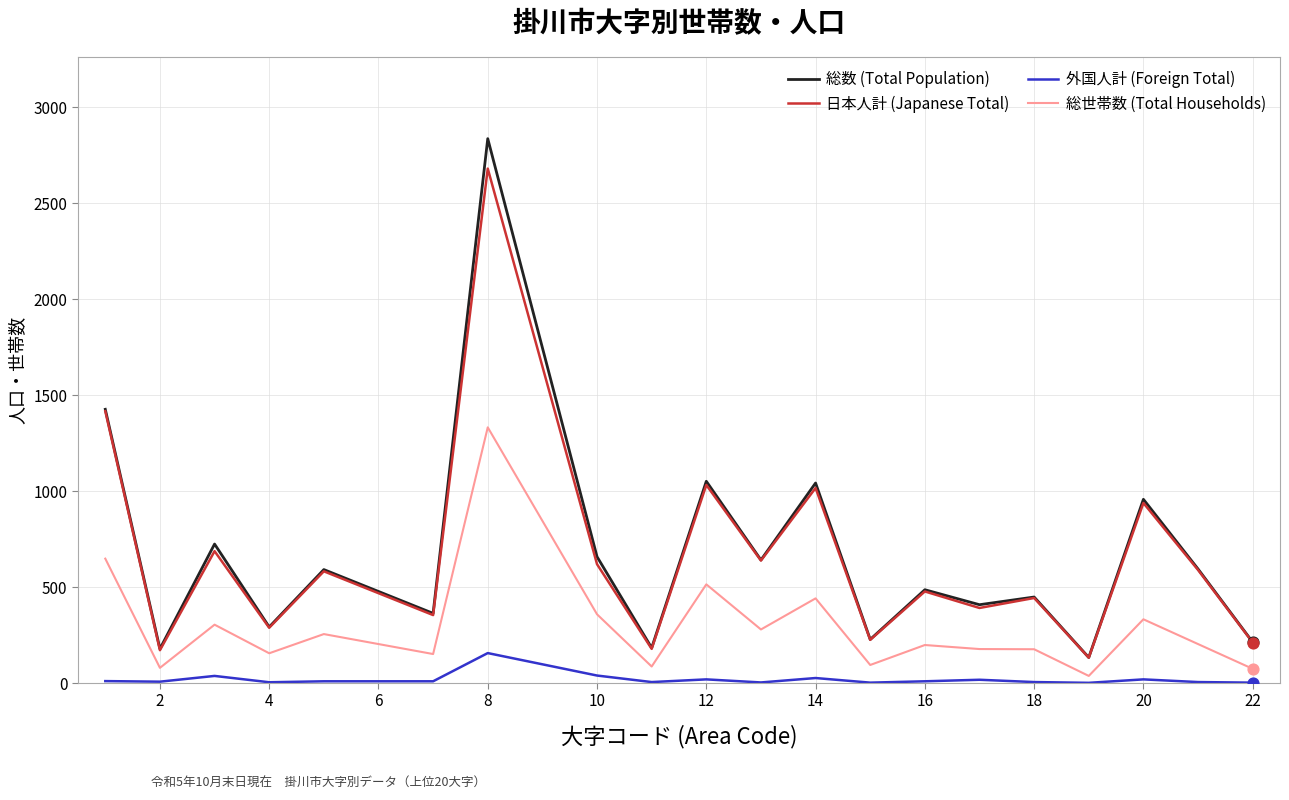

What are all the series names shown in the legend?

総数 (Total Population), 日本人計 (Japanese Total), 外国人計 (Foreign Total), 総世帯数 (Total Households)